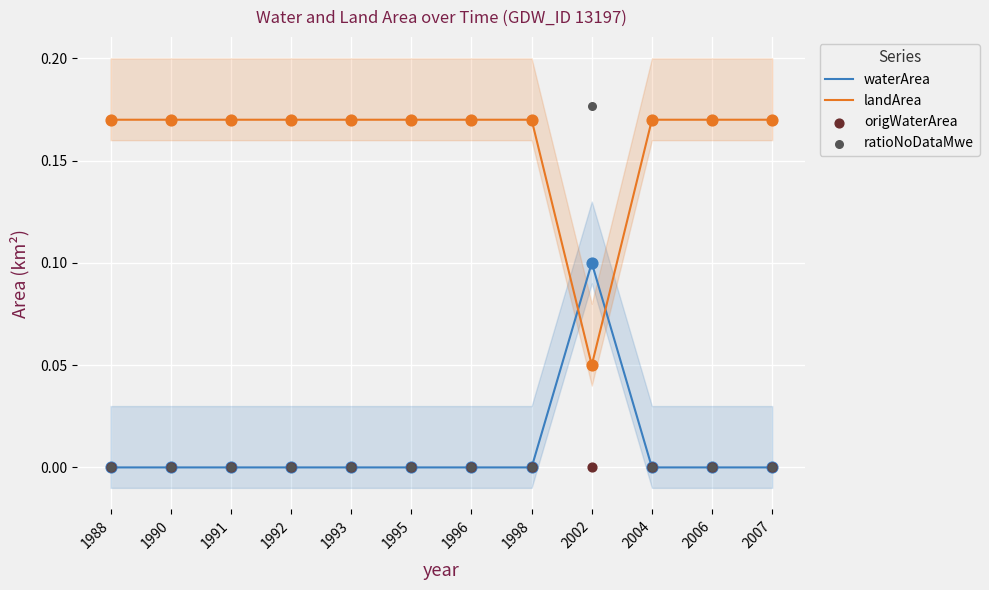

At how many categories does at least one series exceed 0?

12